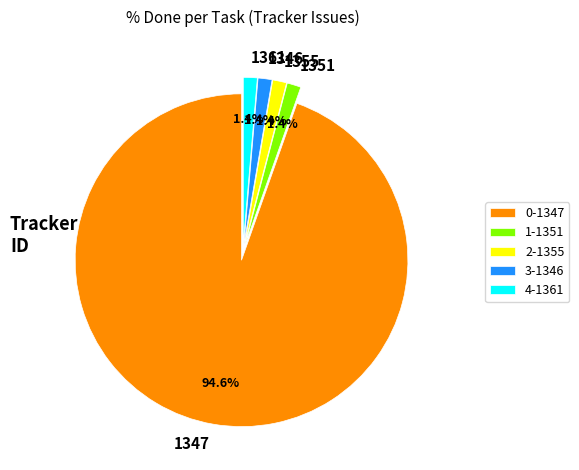

Which category has the biggest portion of the pie?

1347